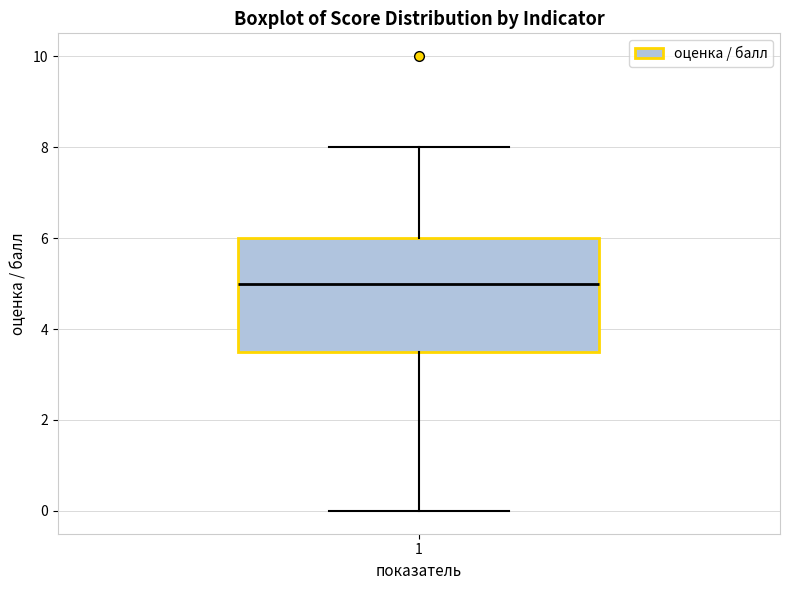

Where is the upper edge of the box at x = 1 on the y-axis? The values are not printed on the chart, so give them approximately, as read against the axis.

6.0